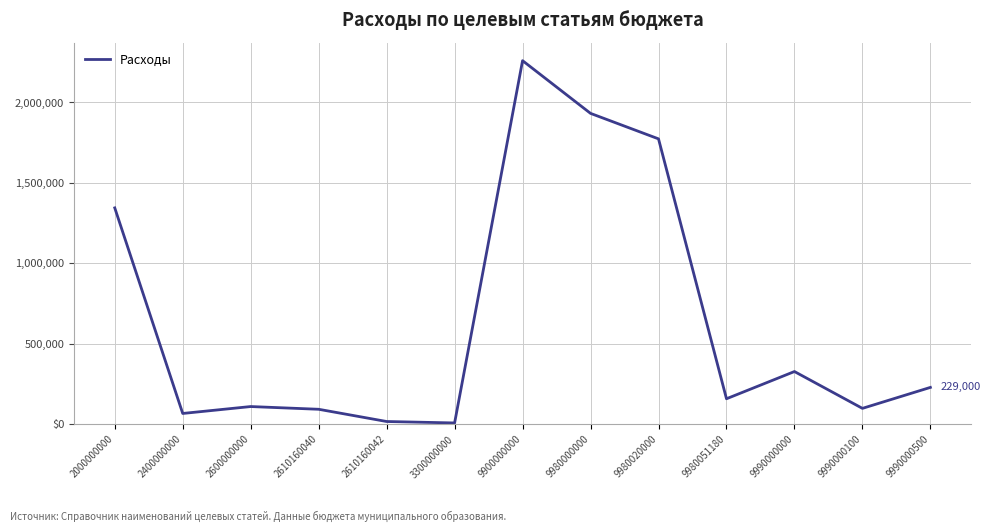

What is the sum of the values at 3300000000 and 9990000000?

335635.7